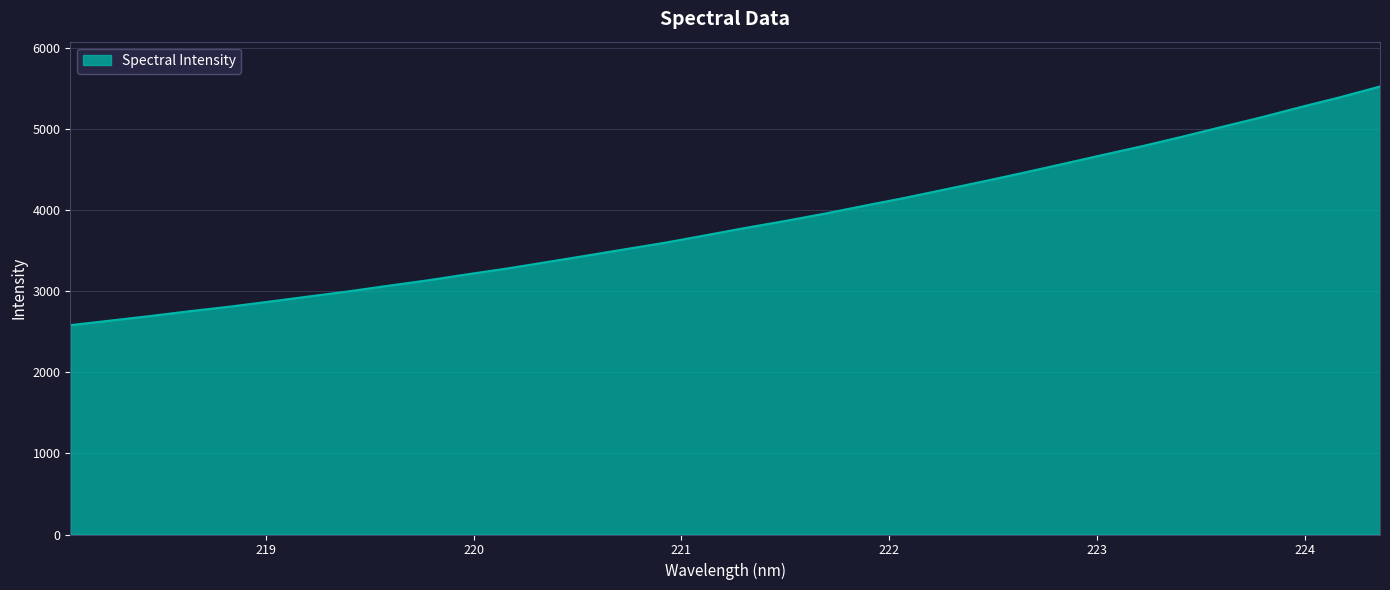

Does the chart have visible grid lines?

Yes